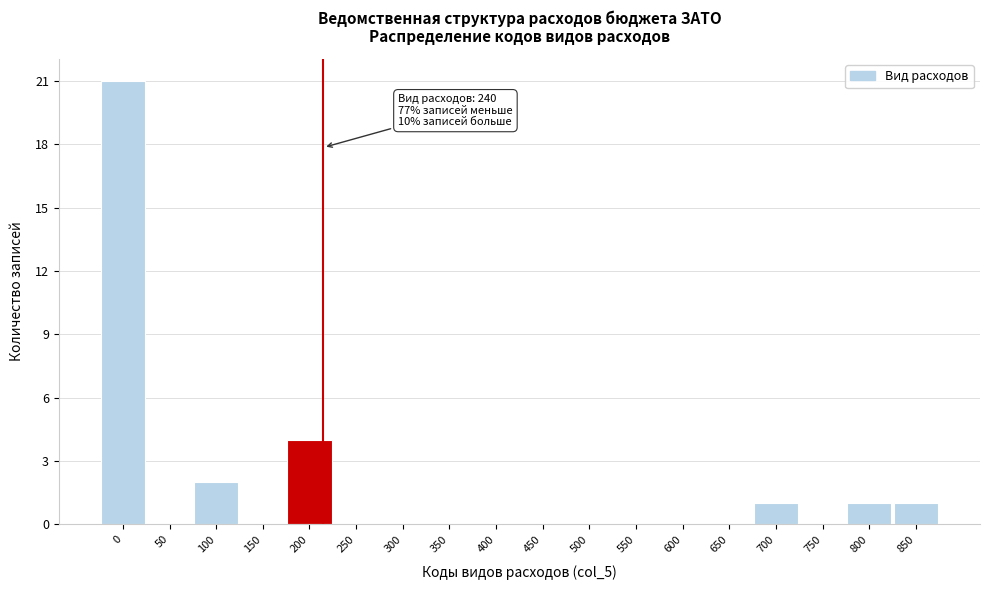

Reading left to right, transcribe all the data shown in this chart.

0=21	50=0	100=2	150=0	200=4	250=0	300=0	350=0	400=0	450=0	500=0	550=0	600=0	650=0	700=1	750=0	800=1	850=1